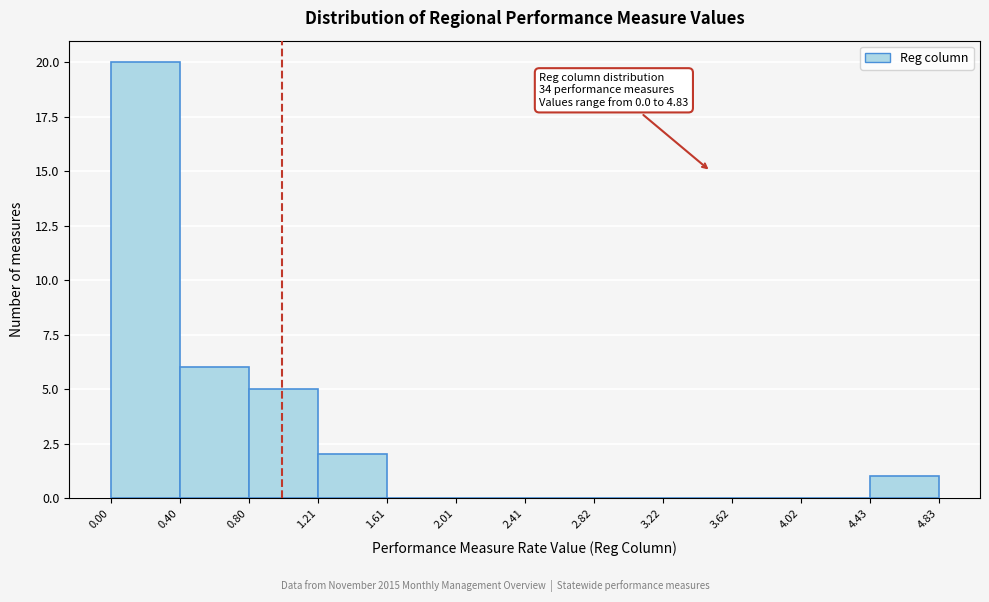

Which range on the x-axis has the tallest bar?

0.00 to 0.40